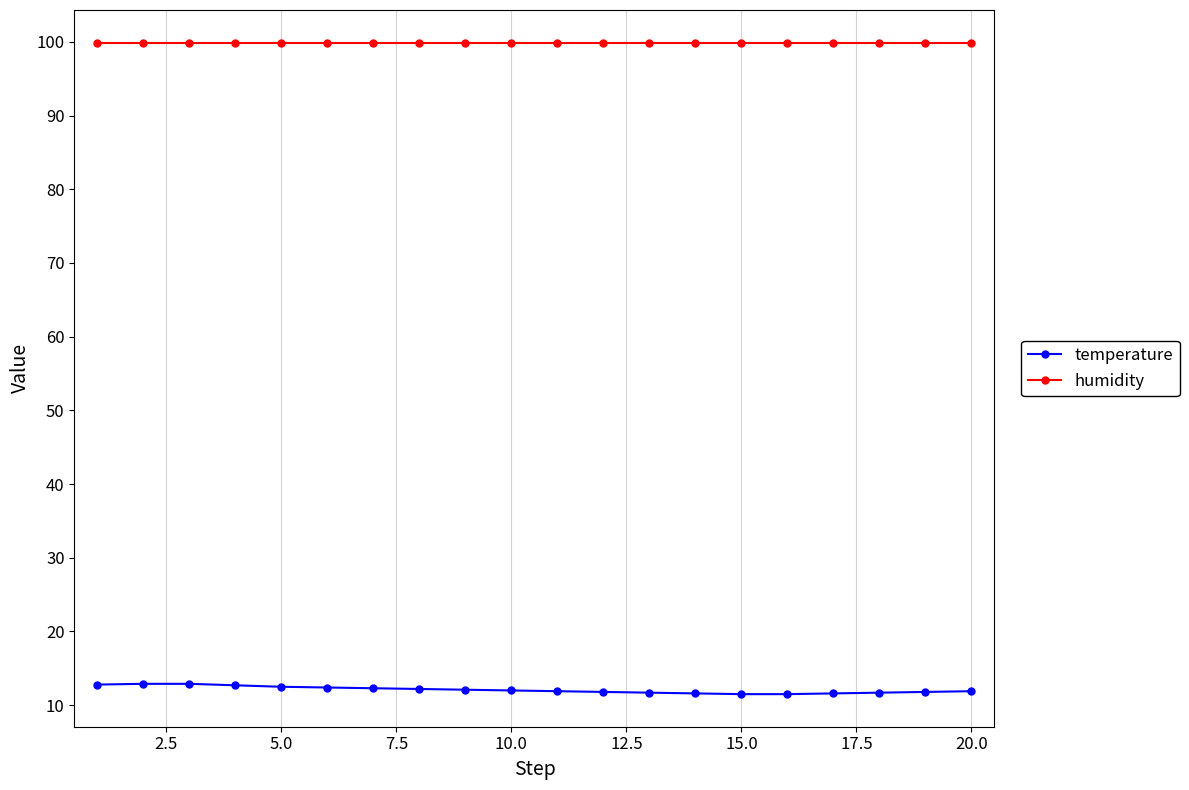

At how many categories does at least one series exceed 96?

20